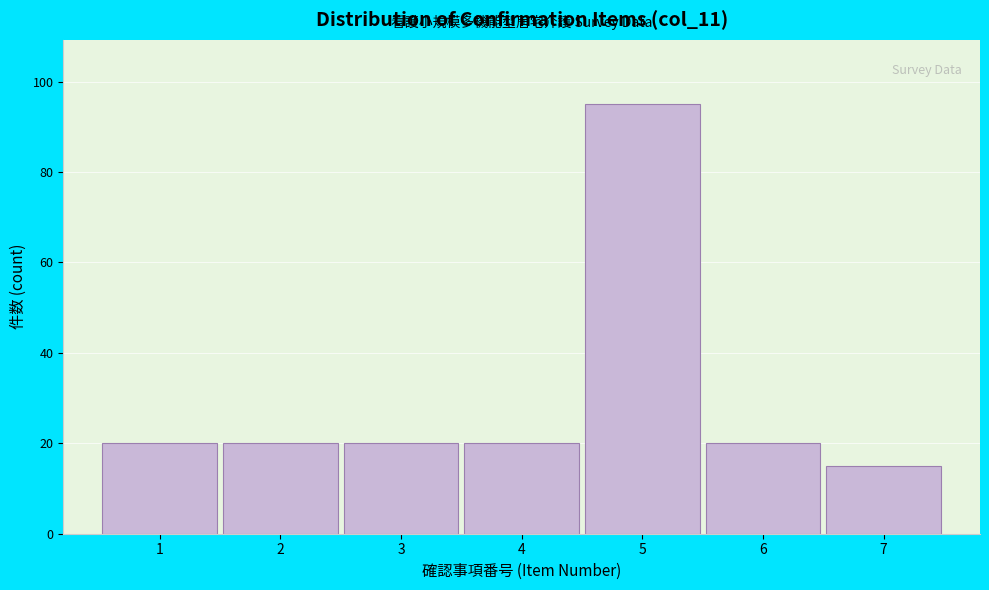

Reading left to right, transcribe all the data shown in this chart.

1=20	2=20	3=20	4=20	5=95	6=20	7=15